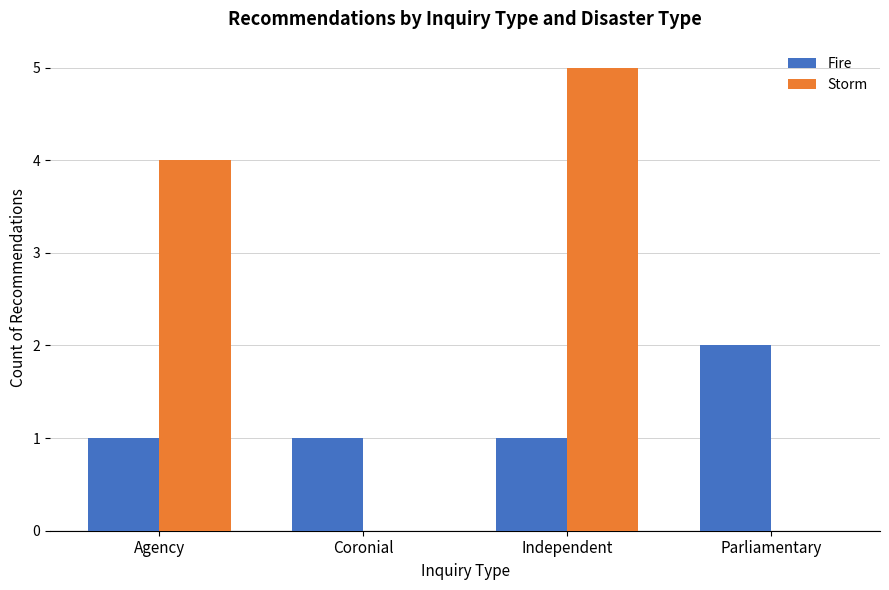

The Fire series shows 2 at Parliamentary. True or false?

True